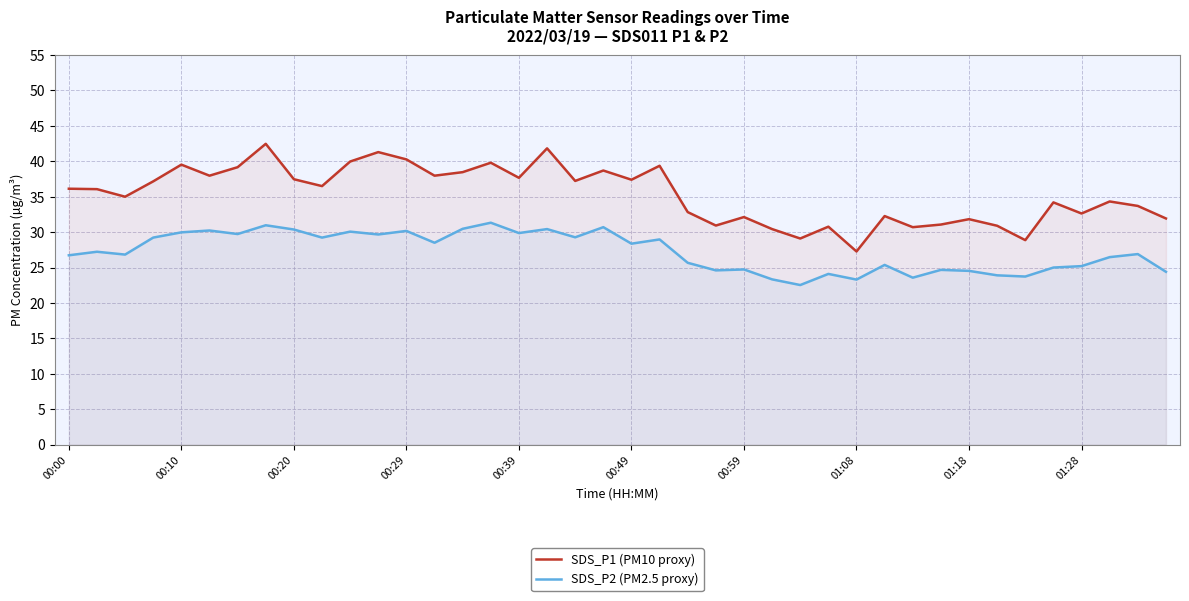

Reading left to right, what are all the values shown in this chart?

SDS_P1 (PM10 proxy): 36.1	36.1	35.0	37.2	39.5	38.0	39.2	42.5	37.5	36.5	40.0	41.3	40.3	38.0	38.5	39.8	37.7	41.8	37.2	38.7	37.4	39.4	32.8	30.9	32.1	30.4	29.1	30.8	27.3	32.3	30.7	31.1	31.8	30.9	28.9	34.2	32.6	34.3	33.7	31.9
SDS_P2 (PM2.5 proxy): 26.7	27.2	26.8	29.2	30.0	30.2	29.7	31.0	30.4	29.2	30.1	29.7	30.2	28.5	30.5	31.3	29.9	30.4	29.3	30.7	28.4	29.0	25.7	24.6	24.7	23.3	22.5	24.1	23.3	25.4	23.6	24.7	24.5	23.9	23.7	25.0	25.2	26.5	26.9	24.4